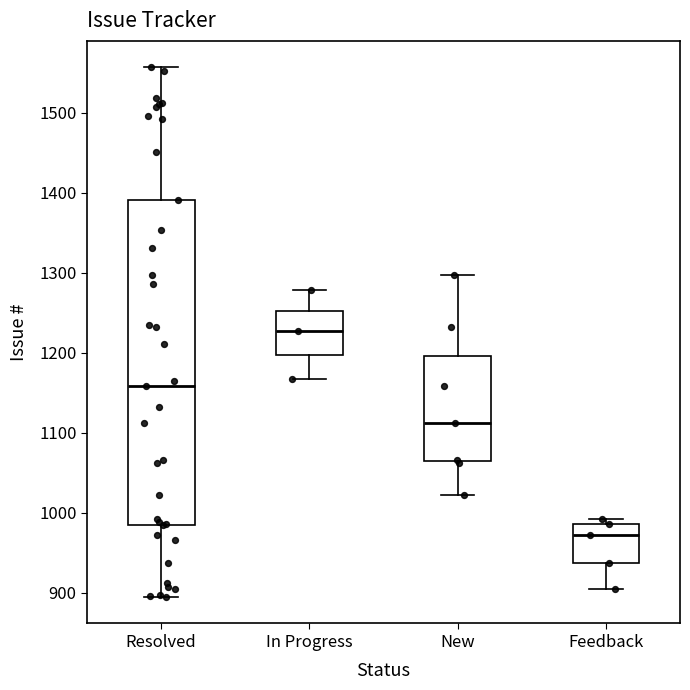

Comparing the boxes themselves (not the whiskers), which one is the tallest?

Resolved